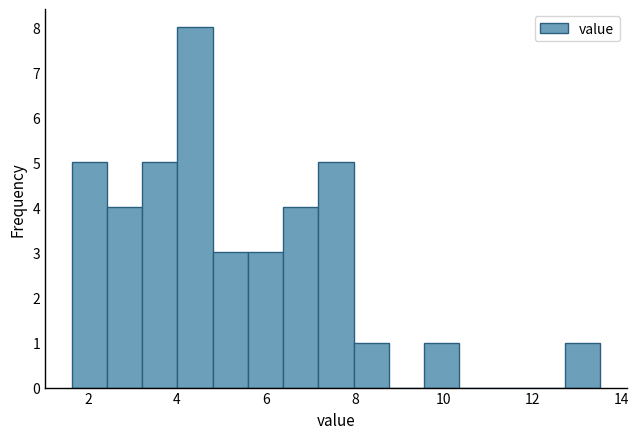

Around what value on the x-axis is the tallest bar? Give the approximate position of its centre, as read against the axis.

4.4